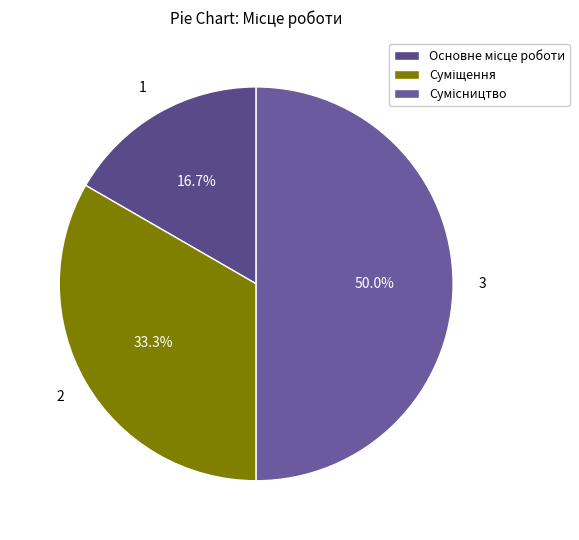

Rank the categories by value from lowest to highest.

Основне місце роботи, Суміщення, Сумісництво